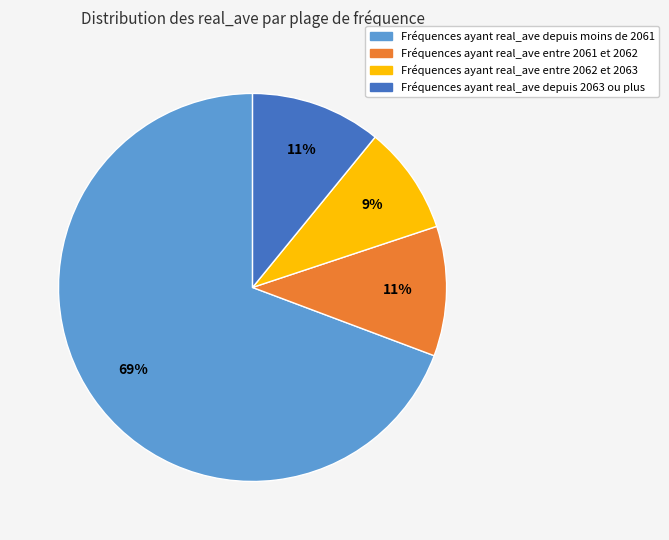

To the nearest percent, what is the average slice percentage?

25%